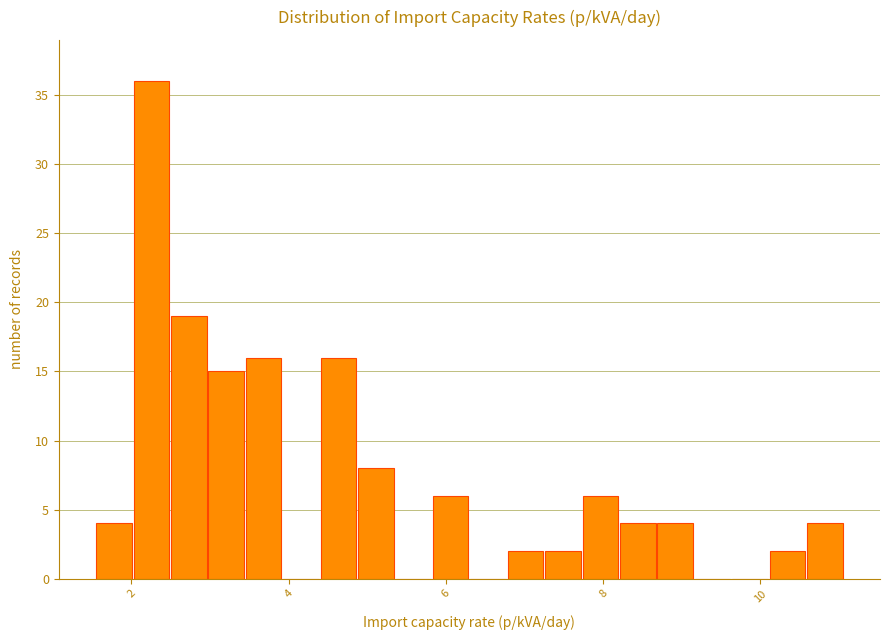

Read against the x-axis, roughly where is the centre of the tallest bar?

2.2